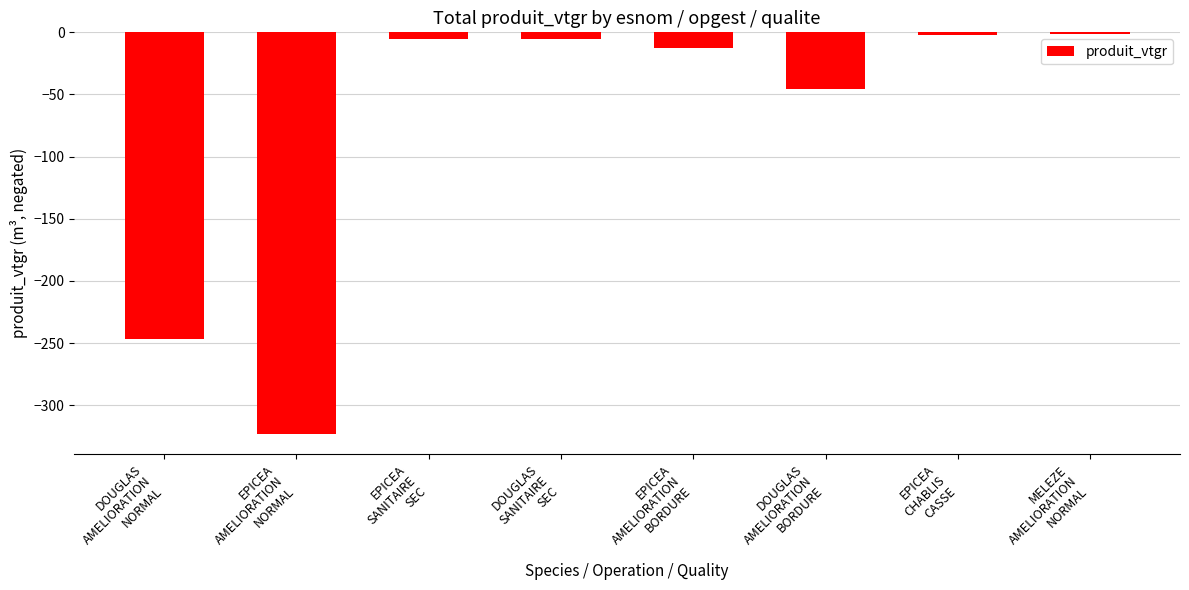

What is the difference between the maximum and minimum values?

321.8